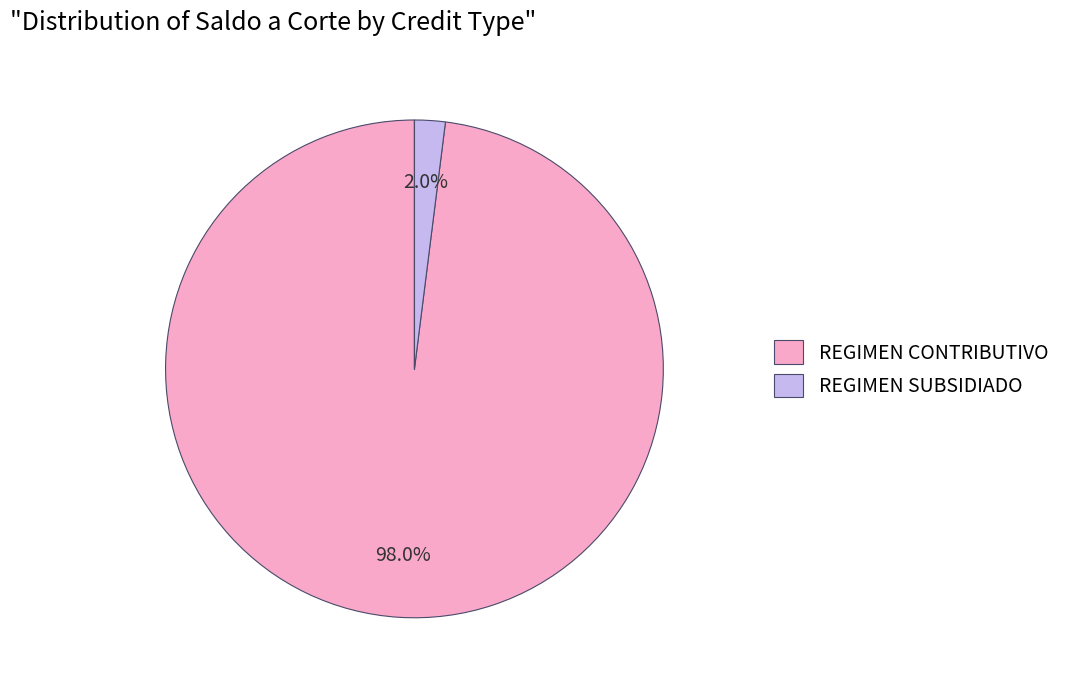

Count the number of slices in the pie.

2